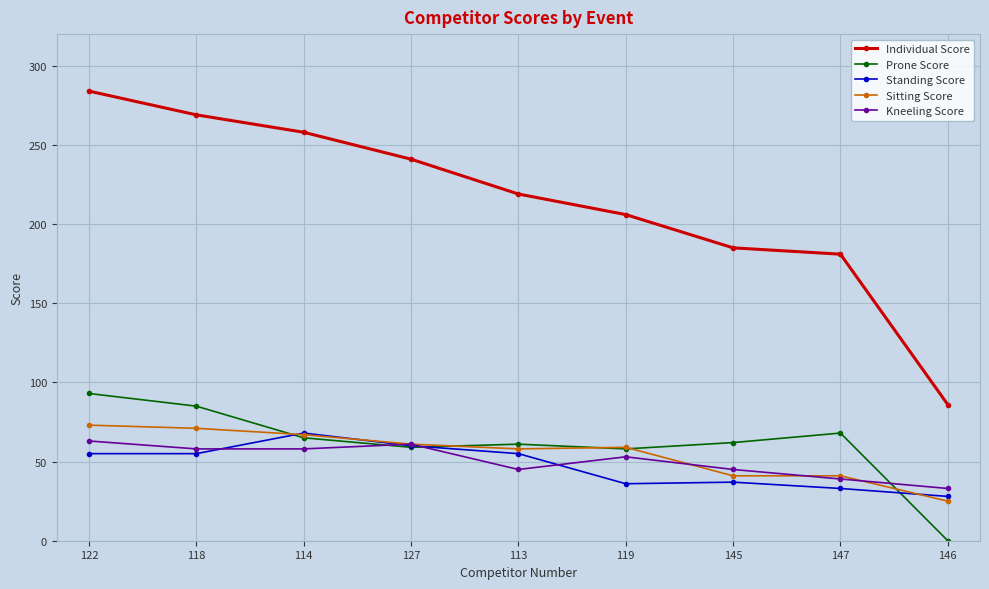

How many categories are shown in the chart?

9